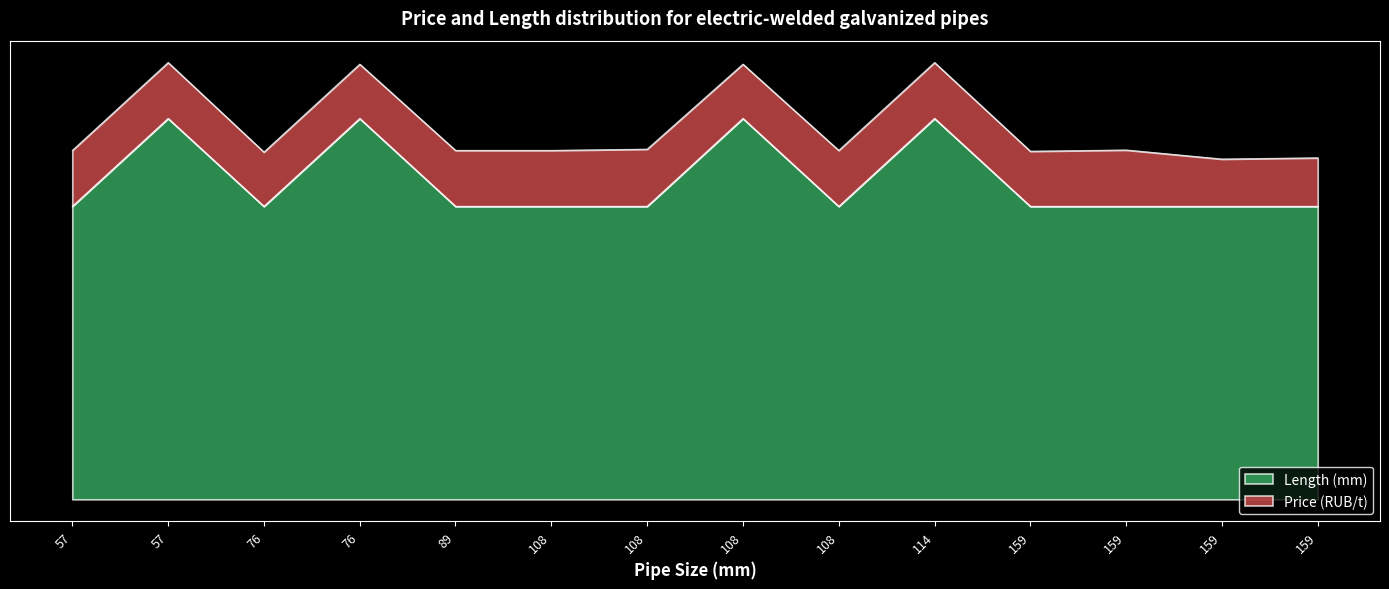

At which category does the data reach its first local valley?

76